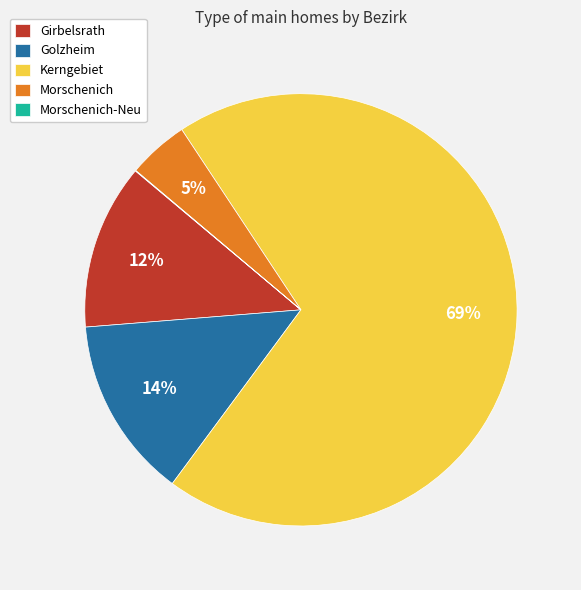

To the nearest percent, what percentage of the pie is Golzheim?

14%